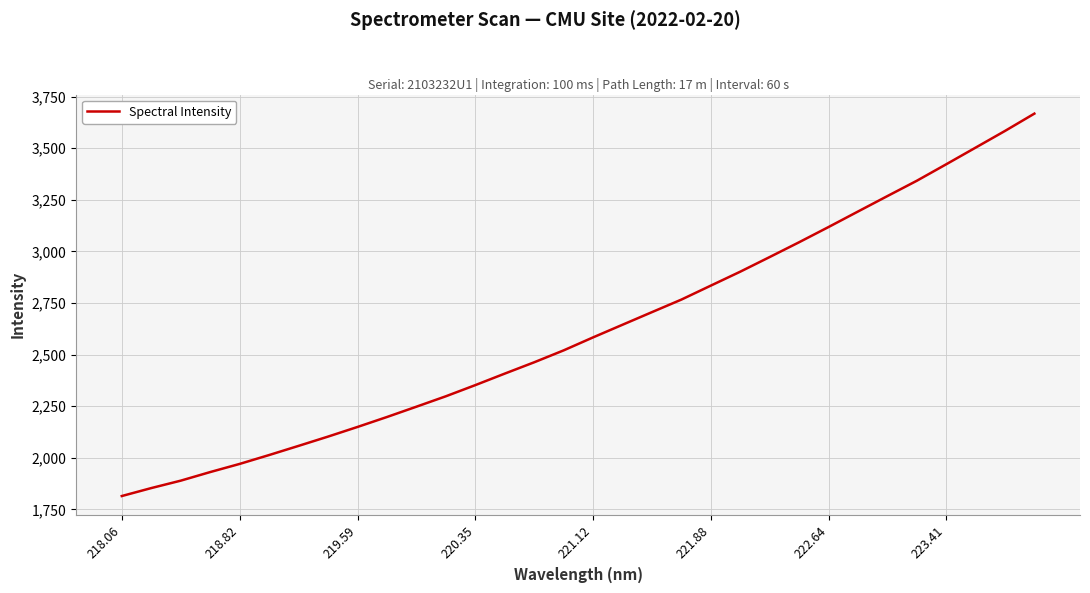

Does the chart display data point markers on the line(s)?

No